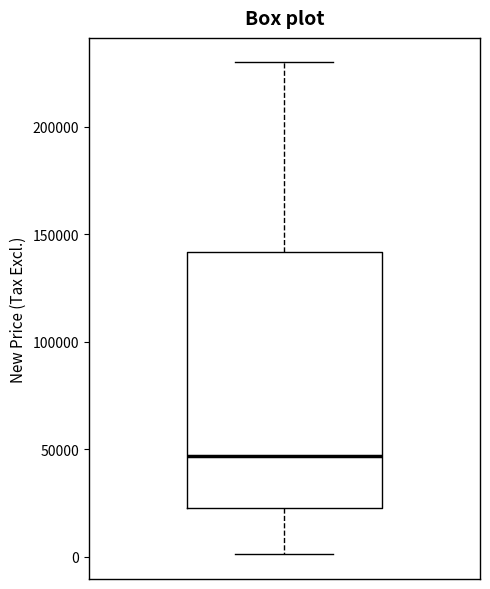

Where does the lower whisker of the box end on the y-axis? The values are not printed on the chart, so give them approximately, as read against the axis.

0